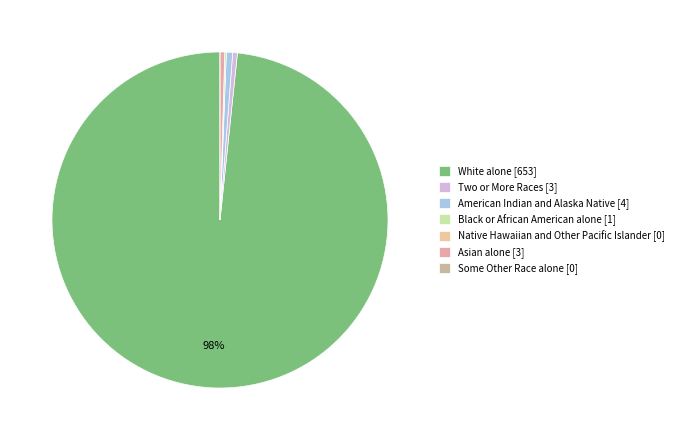

To the nearest percent, what is the difference between the largest and smallest slice percentages?

98%